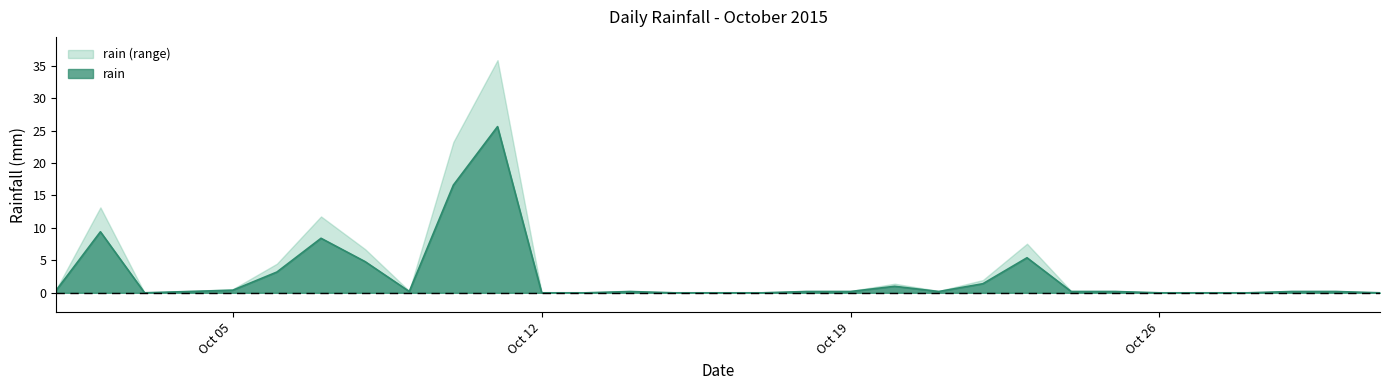

Which series has the widest spread of values?

rain (range)